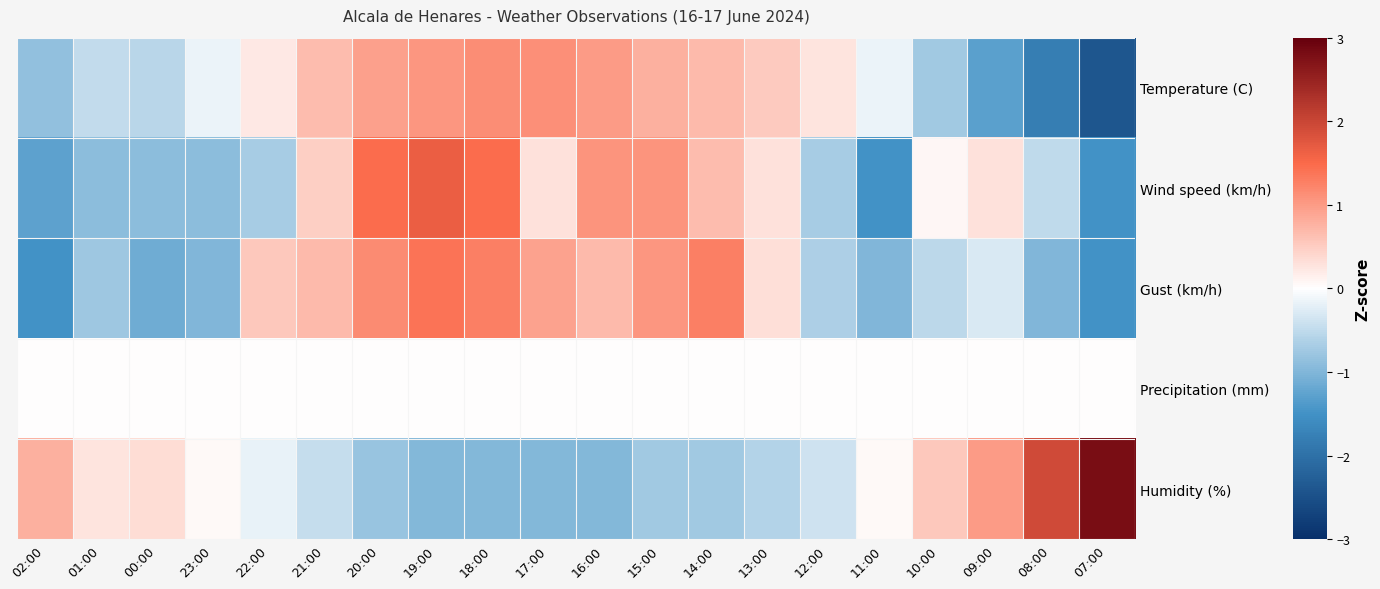

At which category is the sum across all series the highest?

19:00